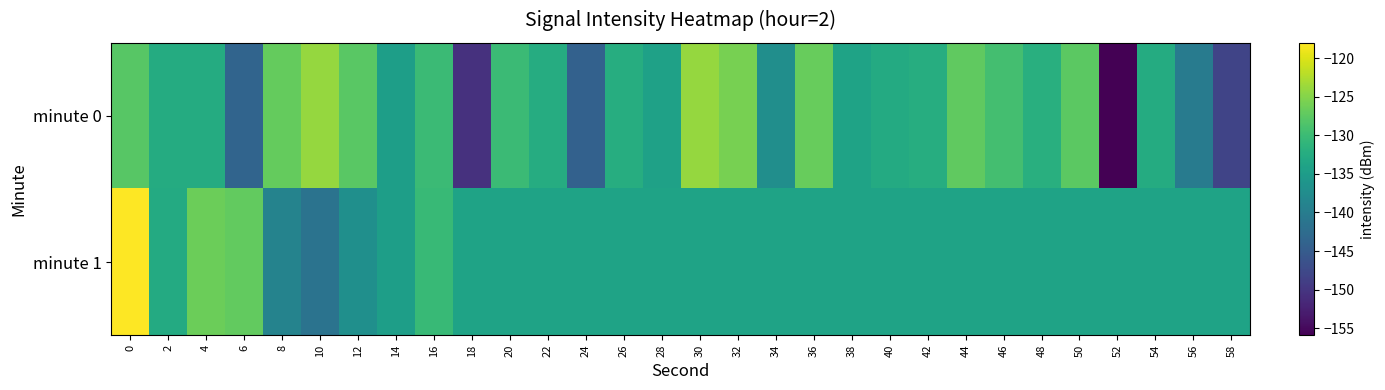

Reading left to right, what are all the values shown in this chart?

minute 0: 0=-127.8	2=-132.6	4=-132.7	6=-143.7	8=-126.9	10=-124.1	12=-127.7	14=-134.6	16=-130.1	18=-150.5	20=-130.0	22=-132.4	24=-144.1	26=-132.2	28=-134.2	30=-124.1	32=-125.8	34=-137.2	36=-126.8	38=-133.9	40=-132.8	42=-132.3	44=-127.2	46=-129.4	48=-132.0	50=-127.5	52=-155.9	54=-132.6	56=-140.1	58=-148.1
minute 1: 0=-118.0	2=-132.7	4=-126.5	6=-127.1	8=-138.9	10=-141.4	12=-137.1	14=-134.6	16=-130.5	18=-133.9	20=-133.9	22=-133.9	24=-133.9	26=-133.9	28=-133.9	30=-133.9	32=-133.9	34=-133.9	36=-133.9	38=-133.9	40=-133.9	42=-133.9	44=-133.9	46=-133.9	48=-133.9	50=-133.9	52=-133.9	54=-133.9	56=-133.9	58=-133.9